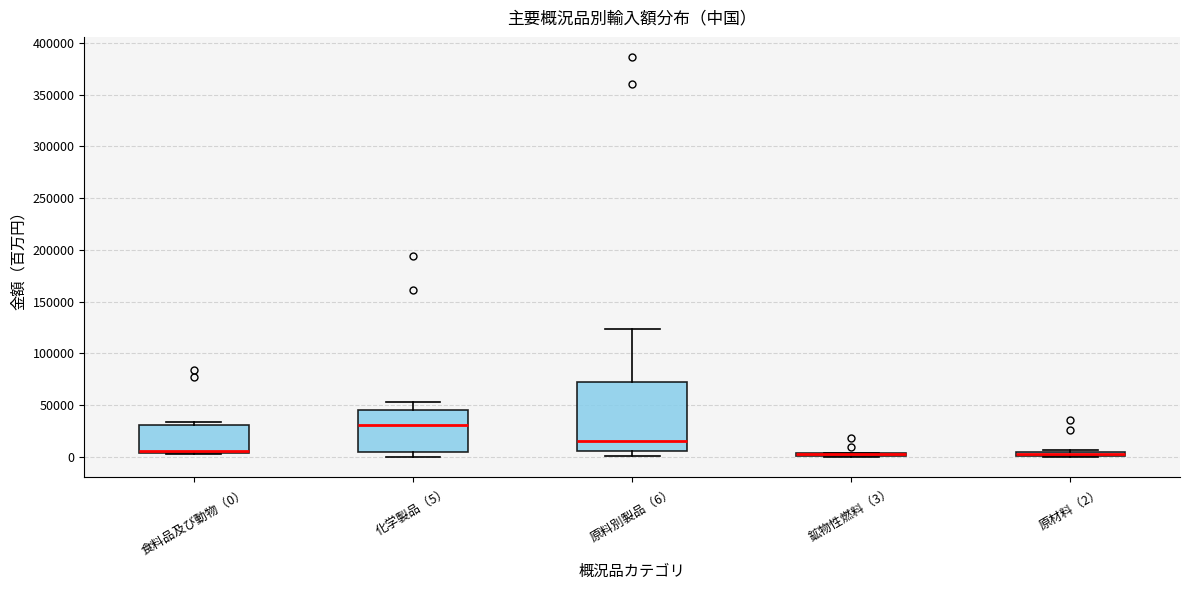

Where does the upper whisker of the box for 原料別製品（6） end on the y-axis? The values are not printed on the chart, so give them approximately, as read against the axis.

125000